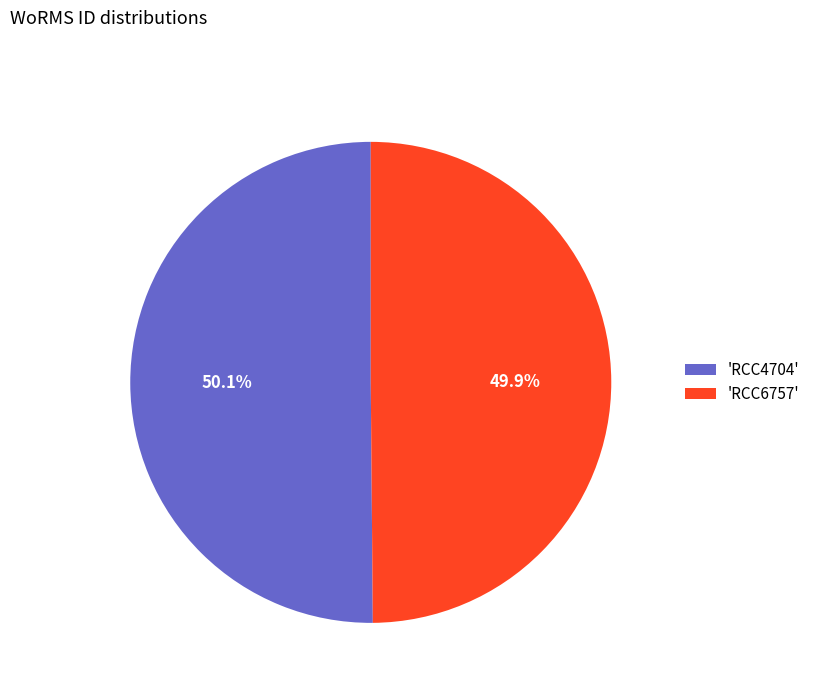

What is the total percentage of 'RCC6757' and 'RCC4704'?

100.0%